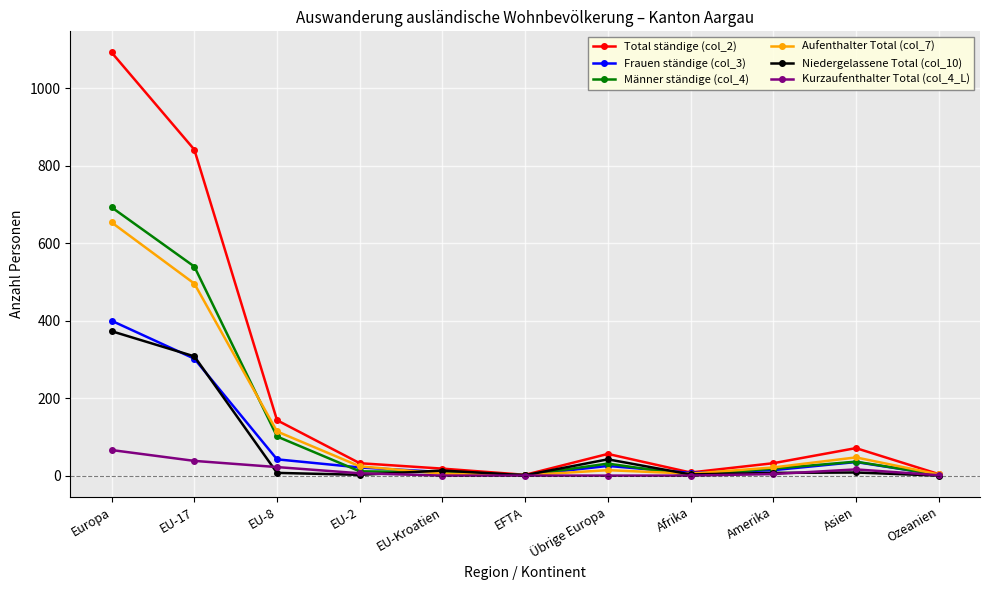

Is it true that Niedergelassene Total (col_10) equals 1 at EFTA?

True